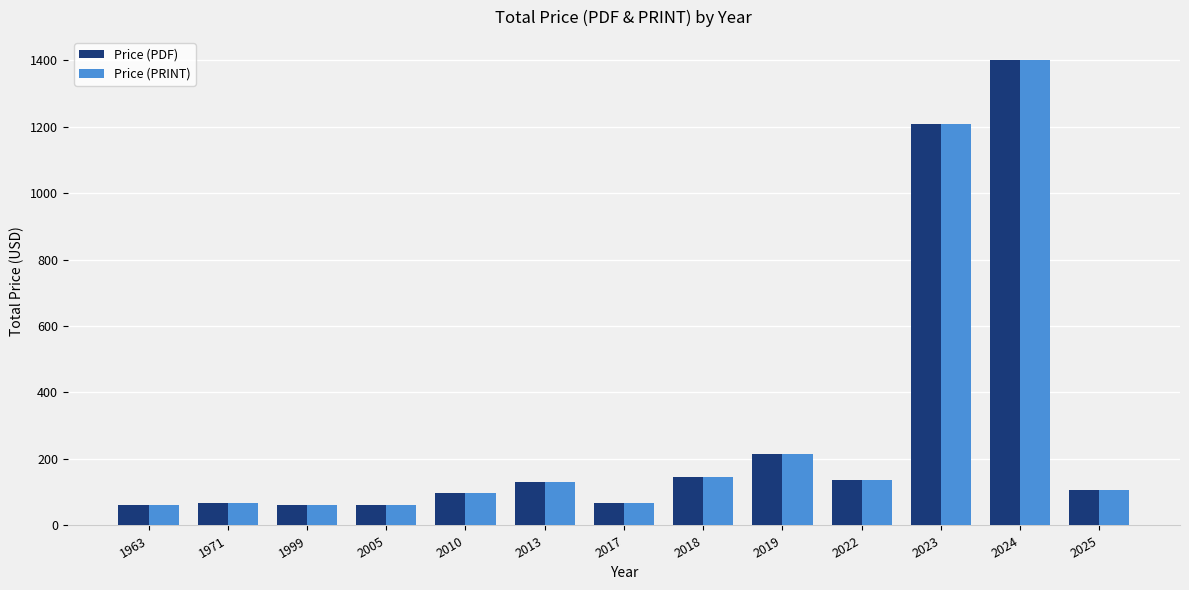

How many data points in Price (PRINT) are less than 108?

6